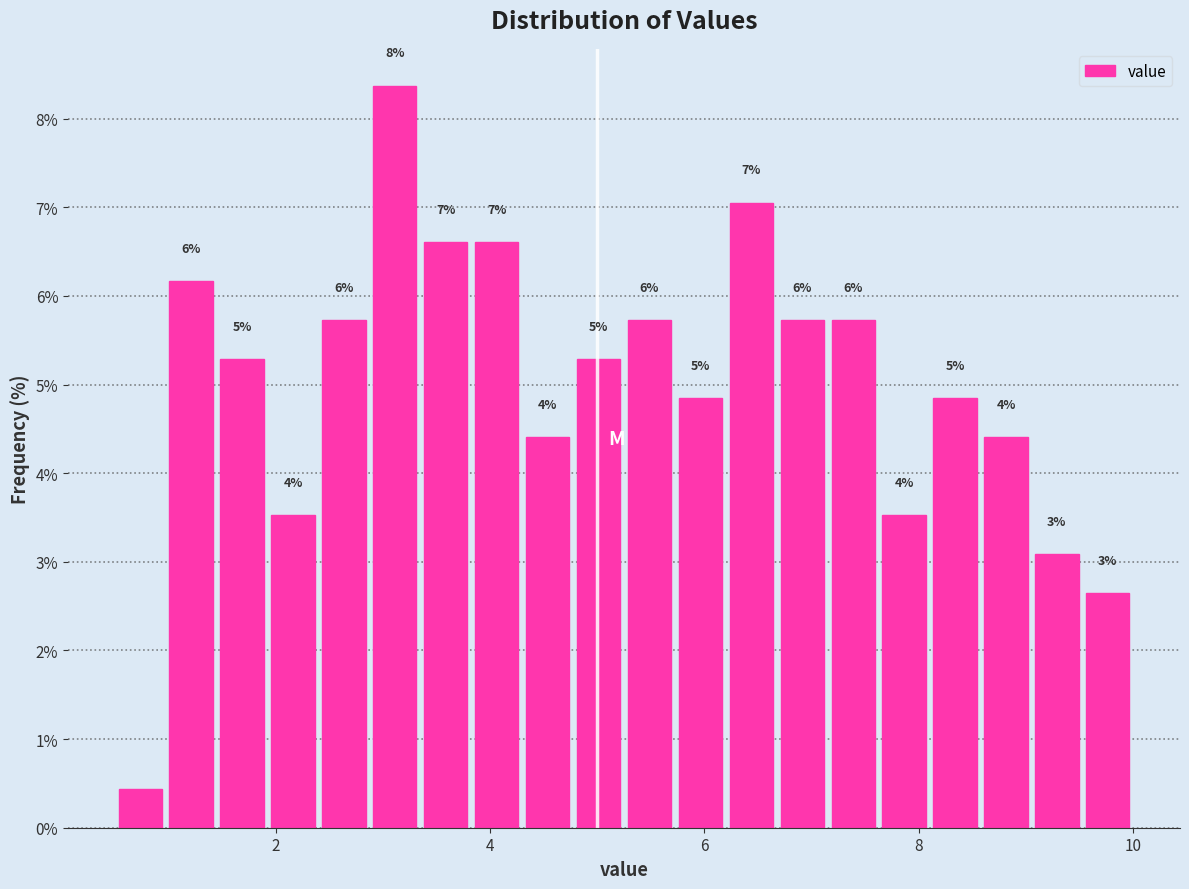

Read against the x-axis, roughly where is the centre of the tallest bar?

3.2